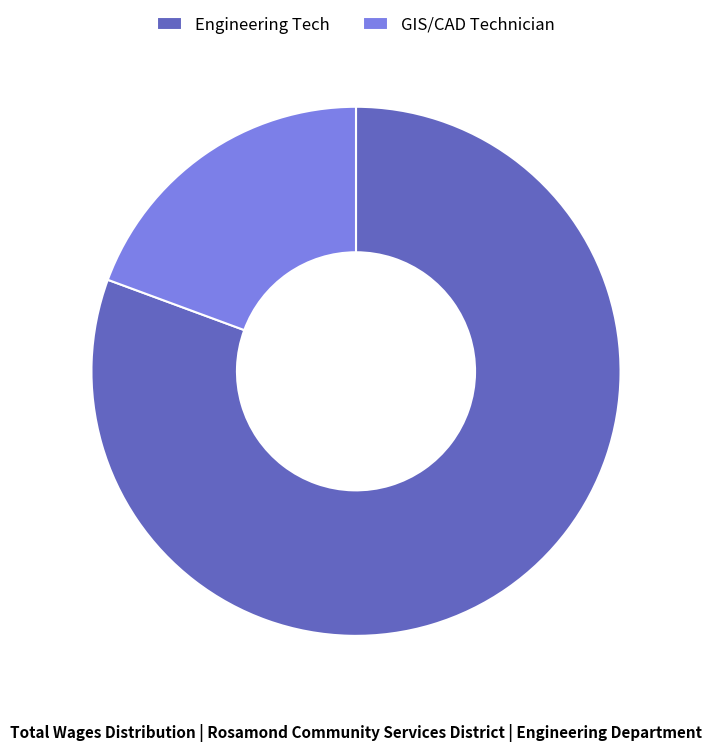

What is the ratio of the value at Engineering Tech to the value at GIS/CAD Technician?

4.2